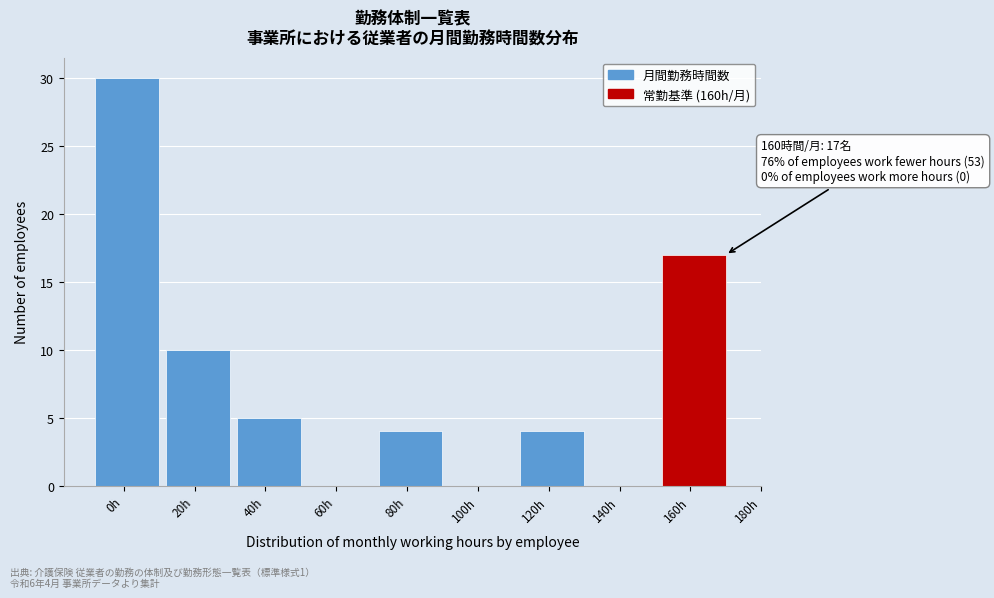

Reading right to left, what are all the values shown in this chart?

160h=17	140h=0	120h=4	100h=0	80h=4	60h=0	40h=5	20h=10	0h=30